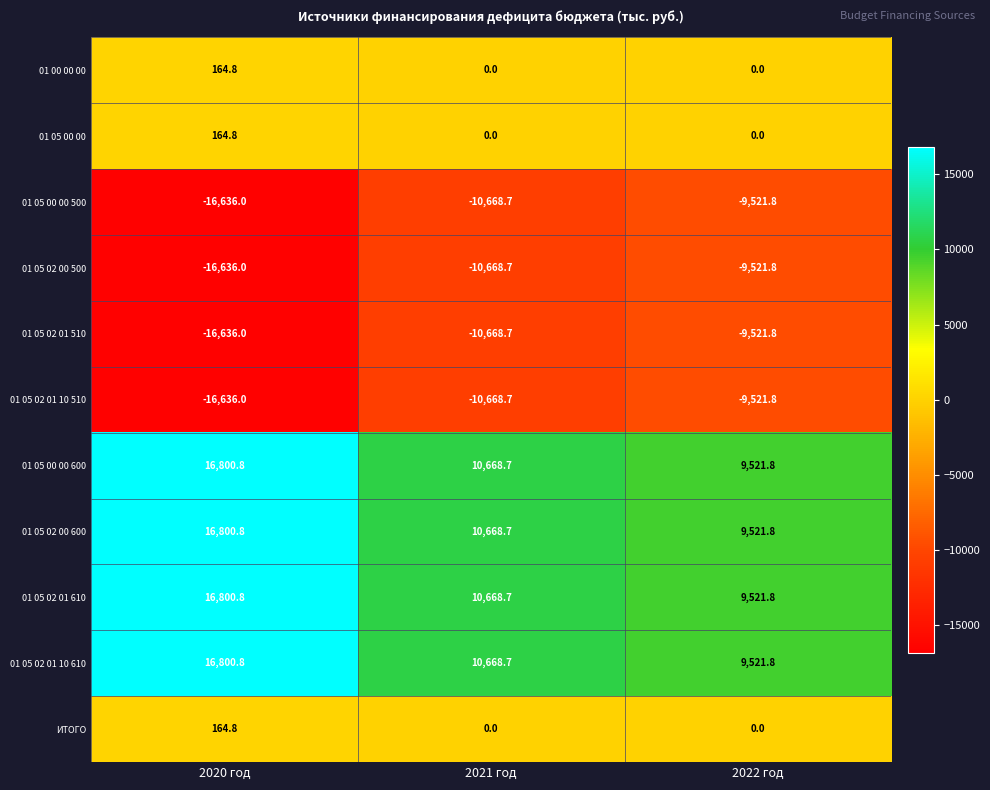

What is the difference between the 01 05 00 00 values at 2021 год and 2020 год?

164.8